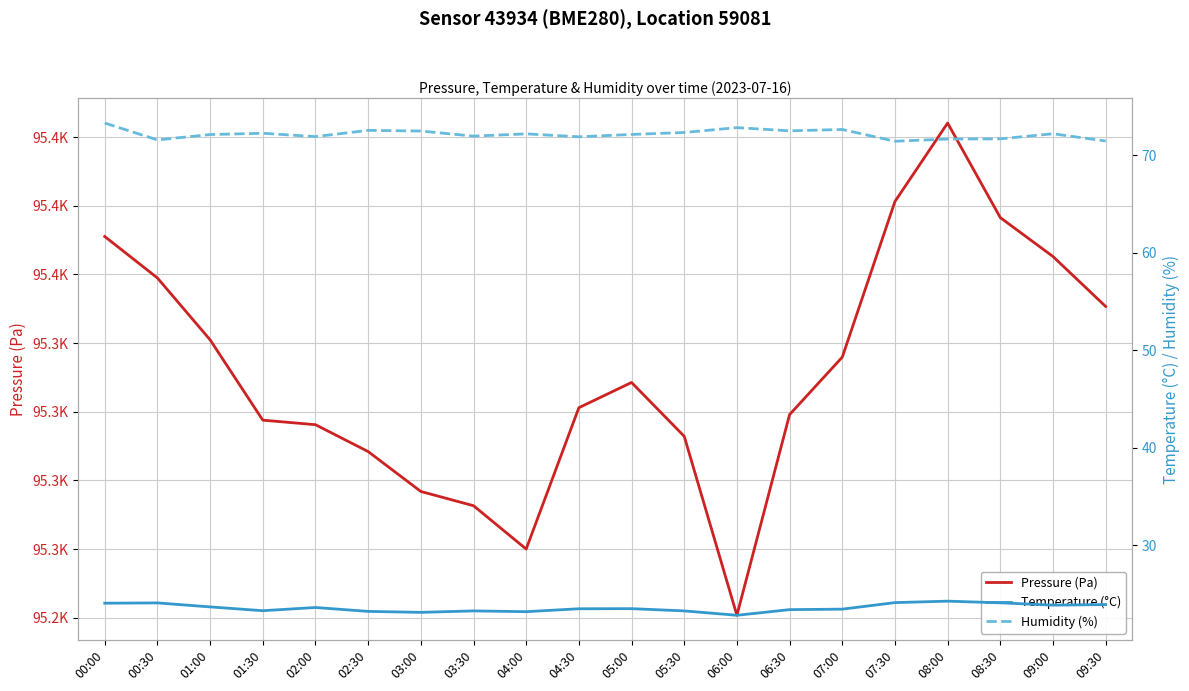

Reading right to left, transcribe all the data shown in this chart.

Pressure (Pa): 95363.3	95381.5	95395.7	95430.1	95401.6	95344.9	95324.0	95250.9	95316.1	95335.7	95326.5	95275.0	95290.8	95296.0	95310.5	95320.3	95321.9	95351.2	95373.7	95388.8
Temperature (°C): 23.9	23.8	24.1	24.2	24.1	23.4	23.4	22.8	23.2	23.5	23.5	23.2	23.2	23.1	23.2	23.6	23.3	23.6	24.1	24.0
Humidity (%): 71.5	72.2	71.7	71.7	71.4	72.6	72.5	72.8	72.3	72.1	71.9	72.2	72.0	72.5	72.5	71.9	72.2	72.1	71.6	73.3